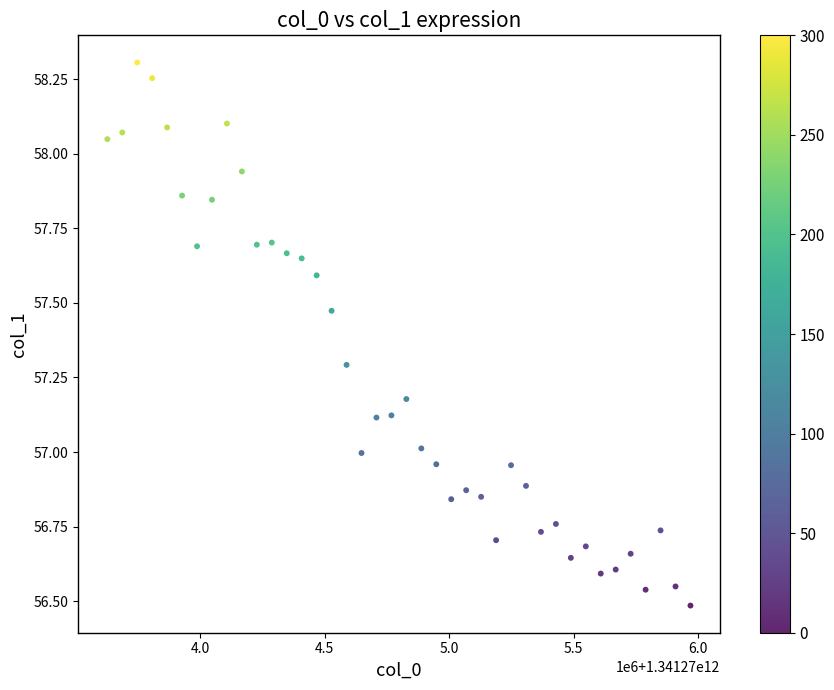

What is the range of X values (max minus min)?

2340000.0